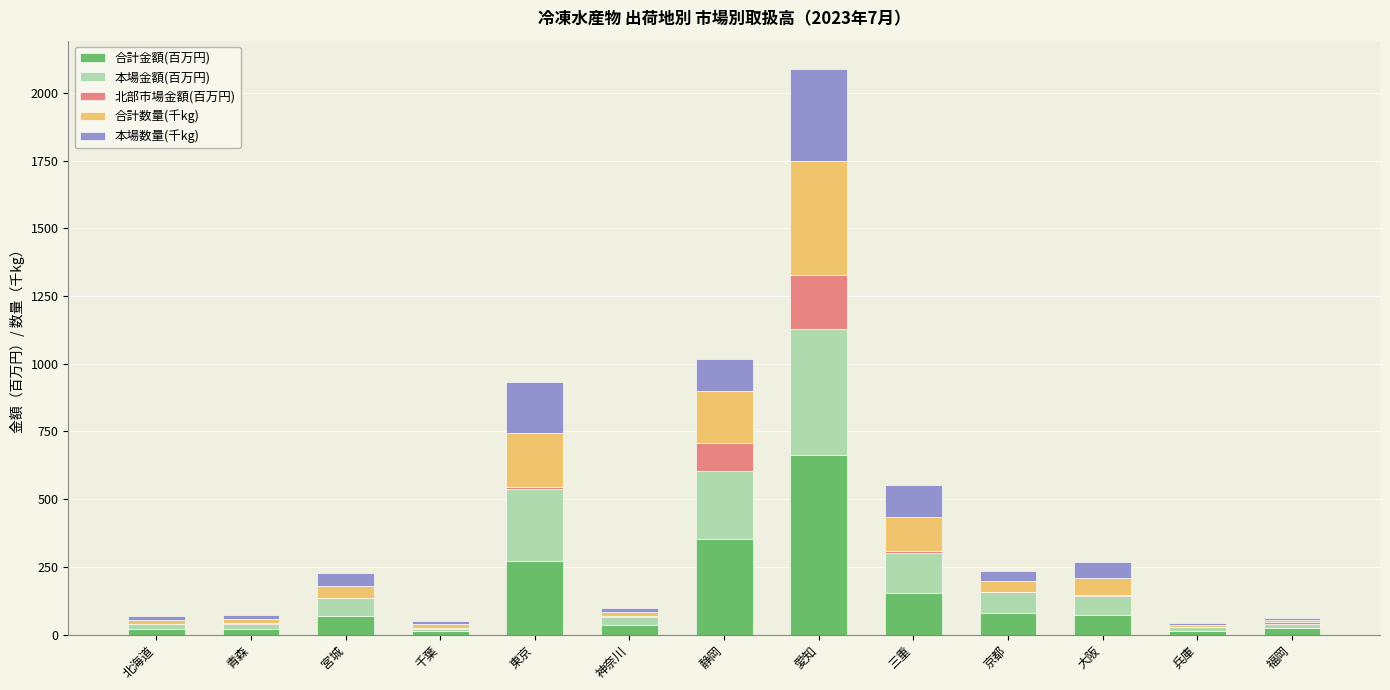

At which category is the sum across all series the highest?

愛知